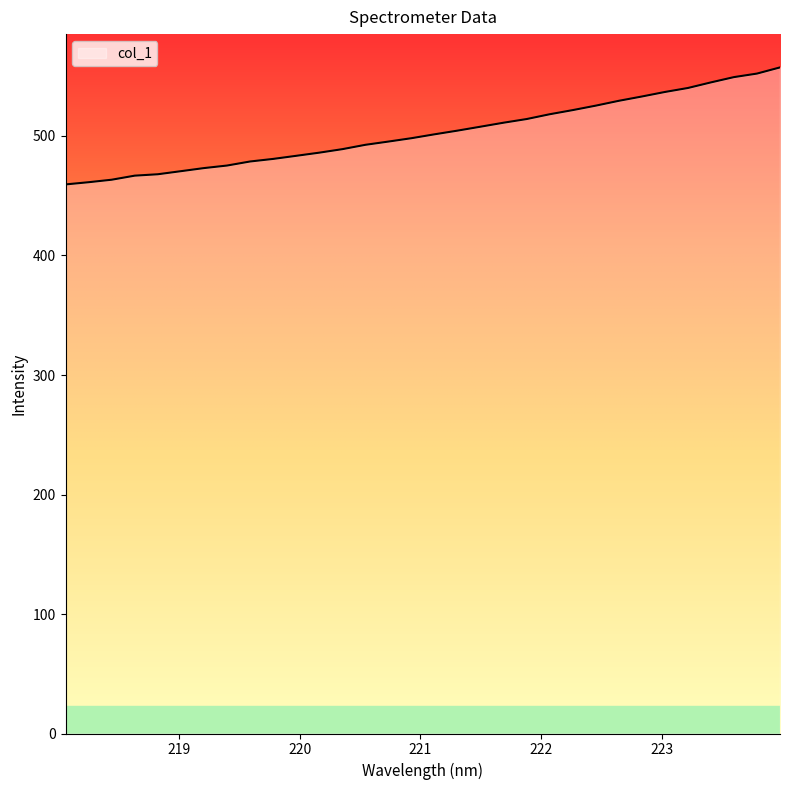

Count the number of values greater than 501.

16